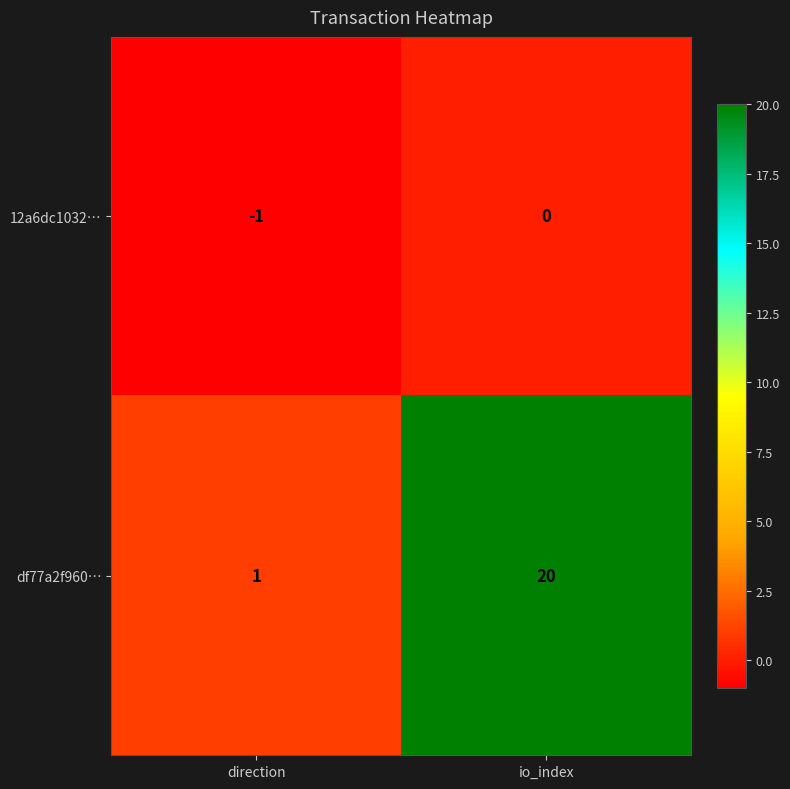

Which category has the highest value across all series?

io_index